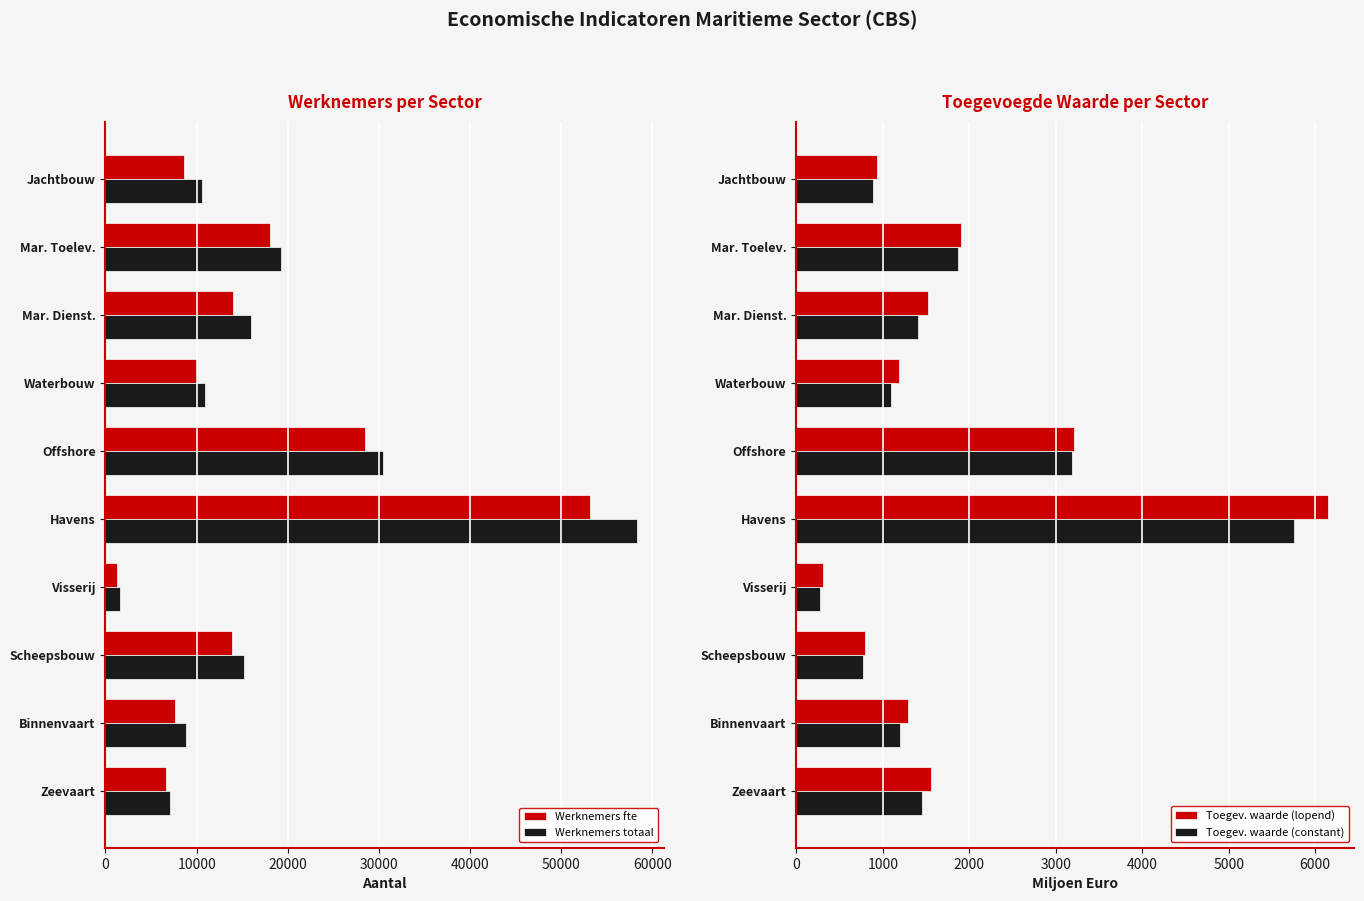

At which label is Werknemers fte closest to 27205?

Offshore